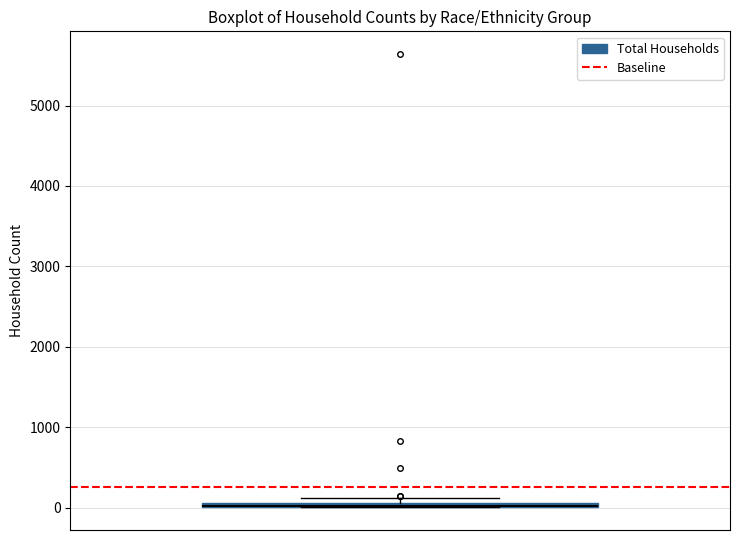

Where is the upper edge of the box on the y-axis? The values are not printed on the chart, so give them approximately, as read against the axis.

100